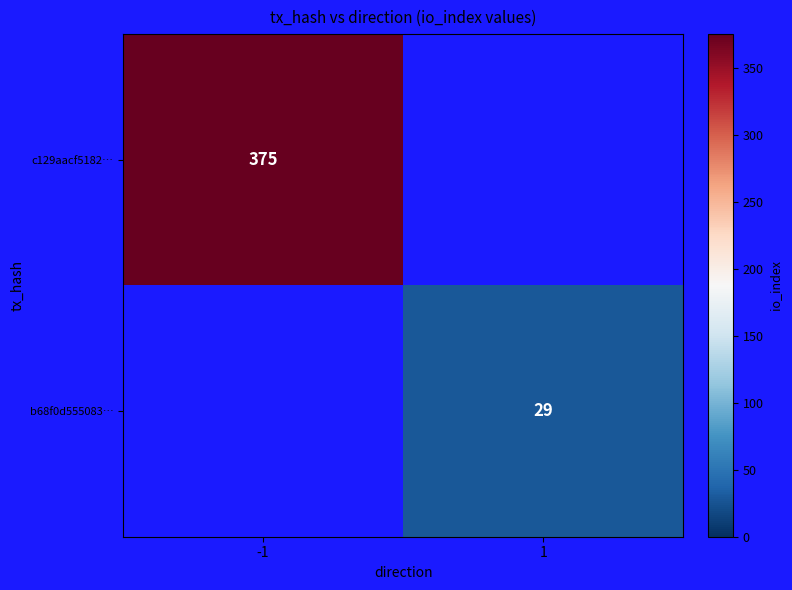

The c129aacf5182… series shows 569 at -1. True or false?

False